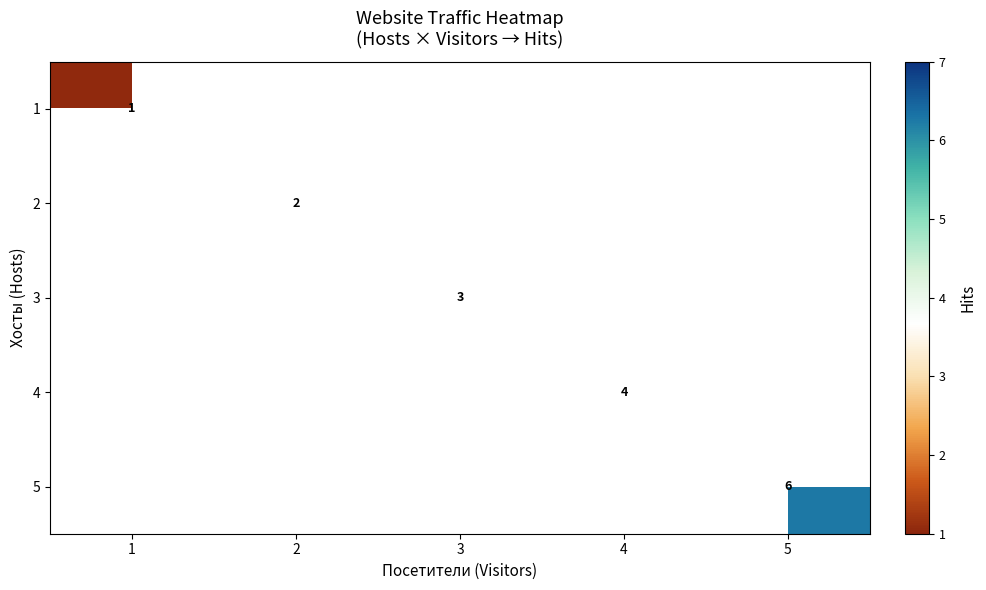

List the series in order of their overall mean, highest first.

1, 2, 3, 4, 5